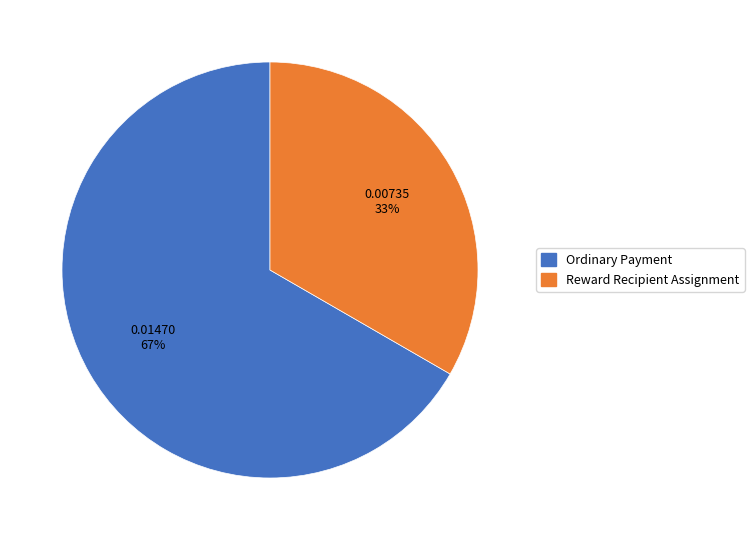

The Reward Recipient Assignment slice represents 33% of the pie. True or false?

True